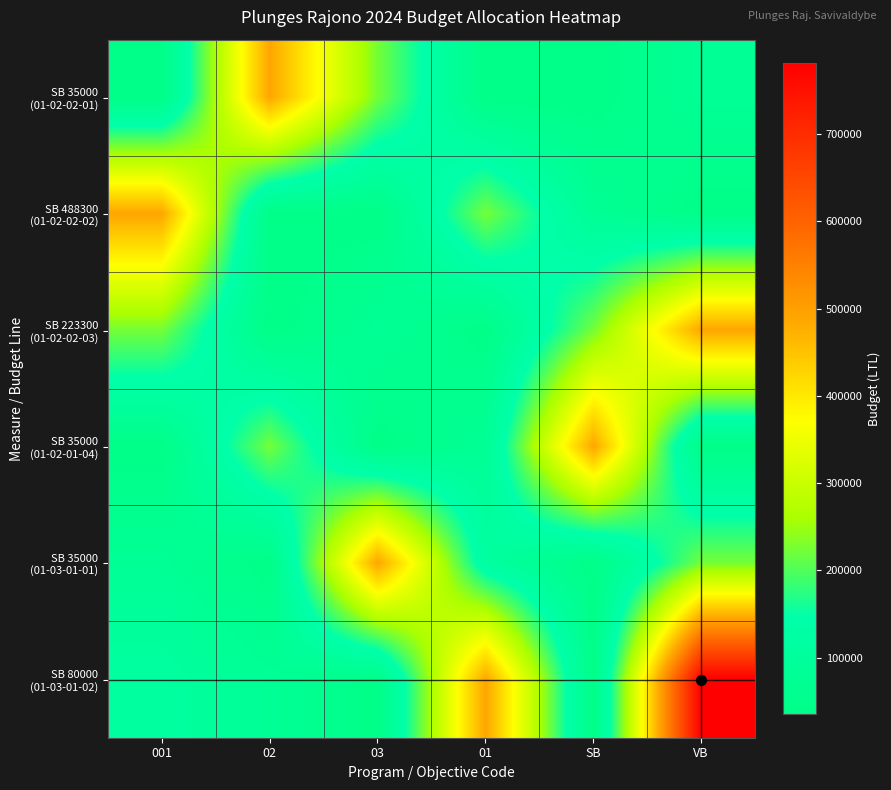

List the series in order of their peak value, lowest first.

SB 35000 (01-02-02-01), SB 488300 (01-02-02-02), SB 223300 (01-02-02-03), SB 35000 (01-02-01-04), SB 35000 (01-03-01-01), SB 80000 (01-03-01-02)